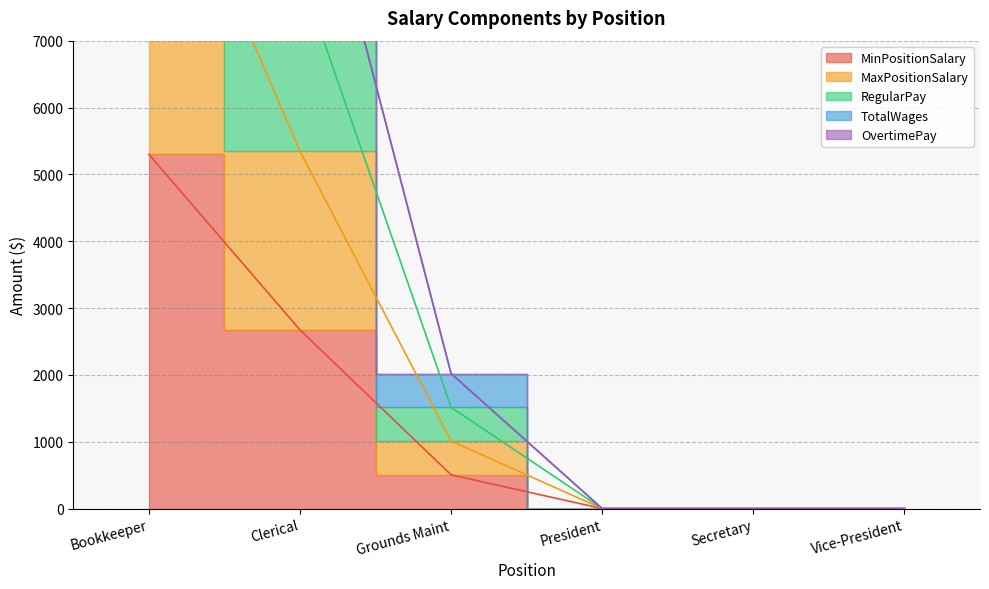

What is the label of the 4th point from the left?

President